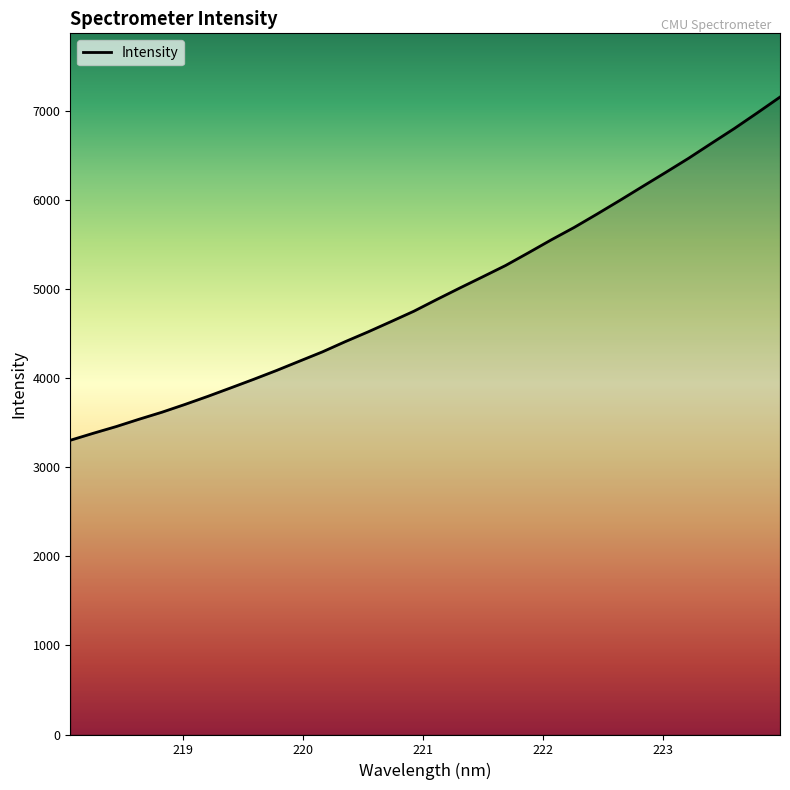

What is the difference between the maximum and minimum values?

3853.6